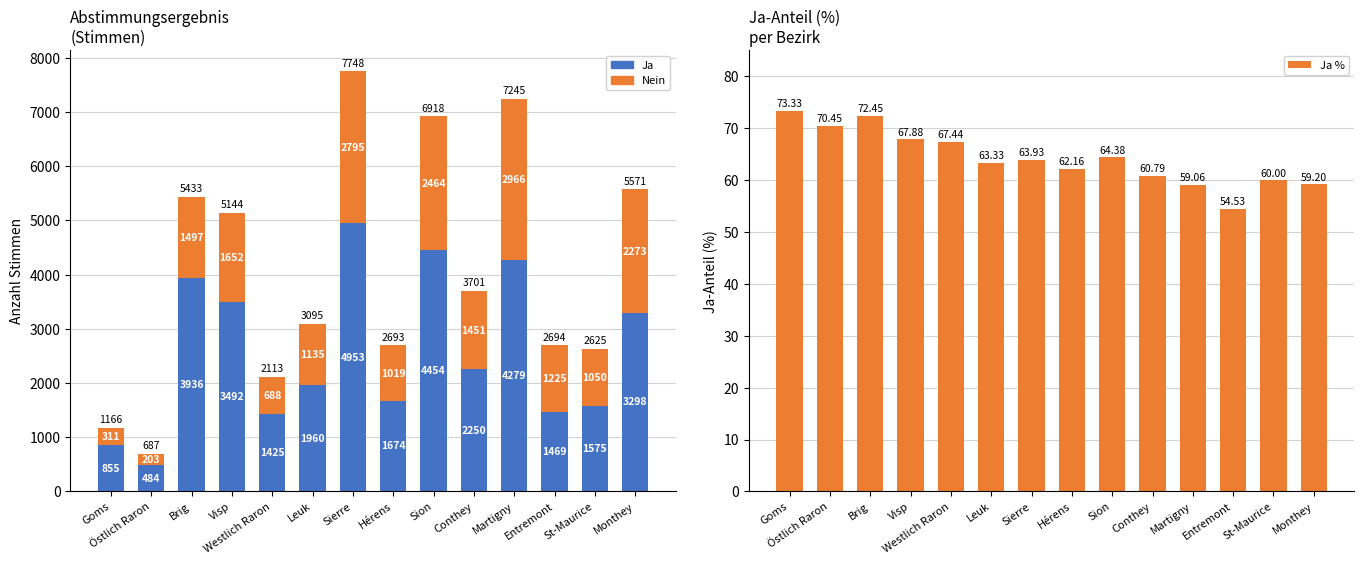

What are all the series names shown in the legend?

Ja, Nein, Ja %